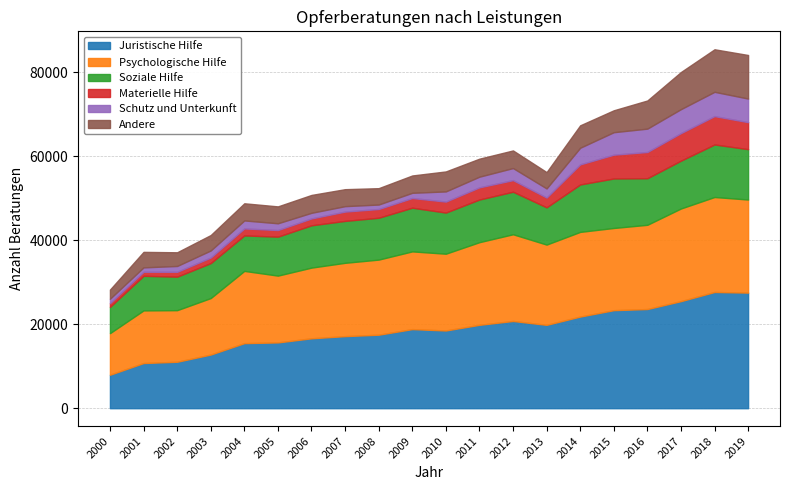

What is the difference between the Soziale Hilfe values at 2011 and 2018?

2354